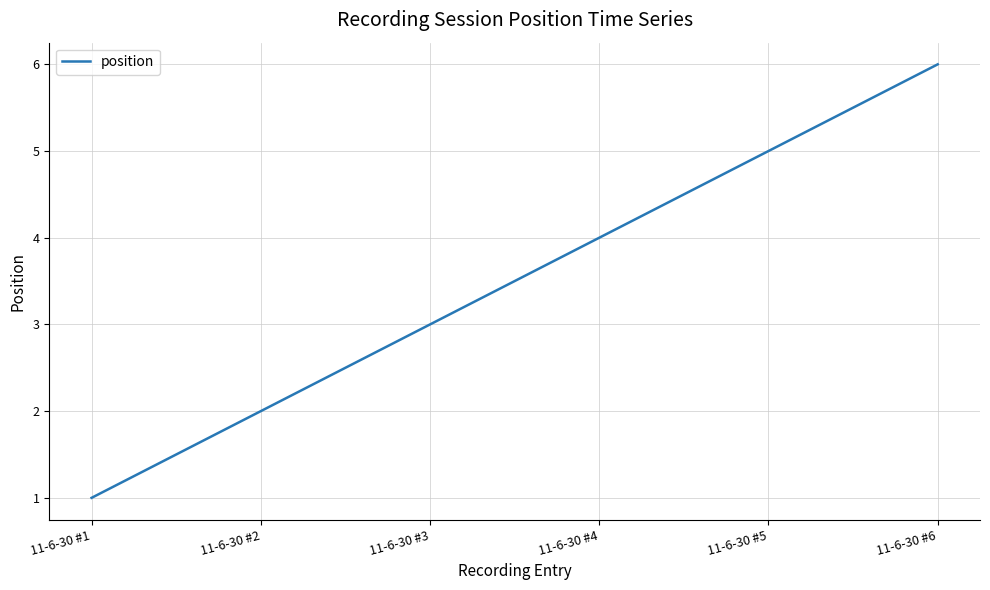

True or false: the data shows 7 at 11-6-30 #5.

False